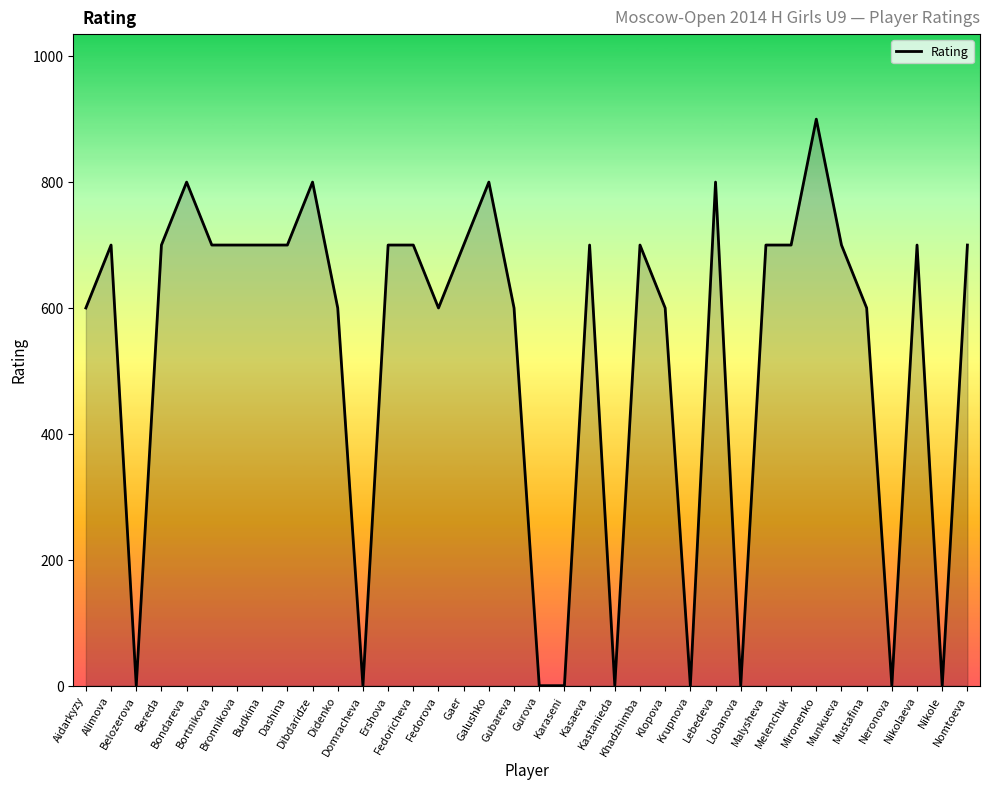

What is the maximum value shown in the chart?

900